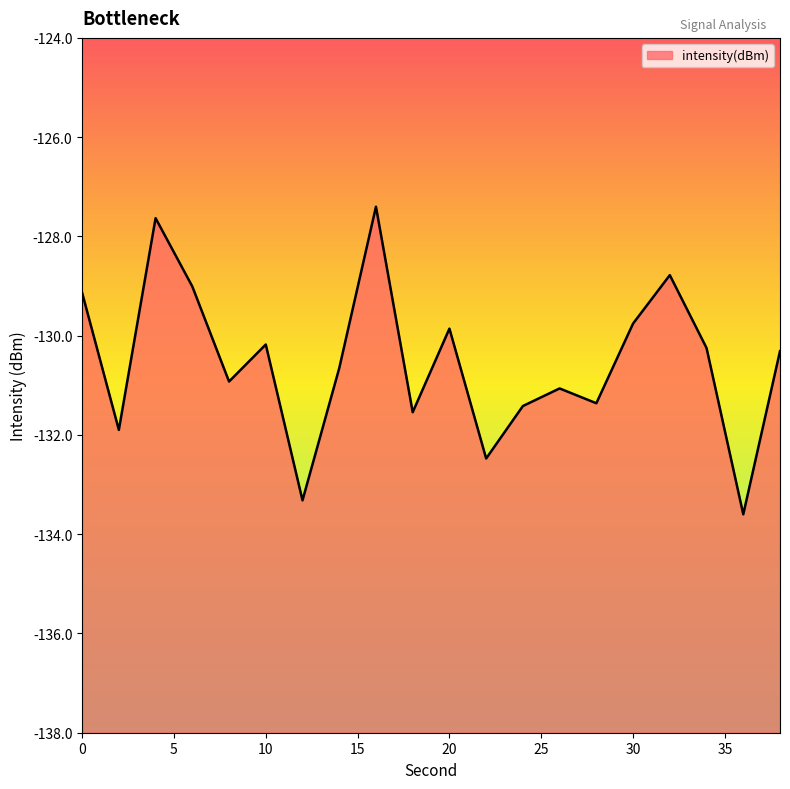

What is the value of the 16th point from the left?

-129.8